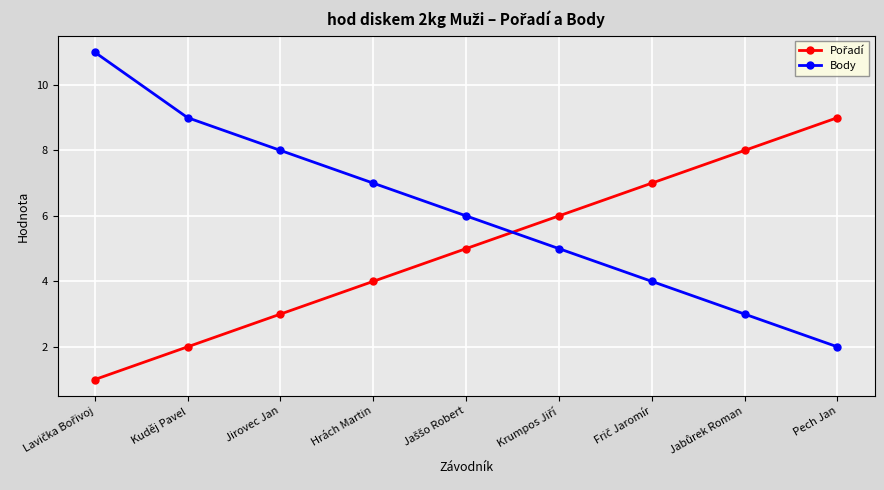

What is the approximate value of Body at Jirovec Jan?

8